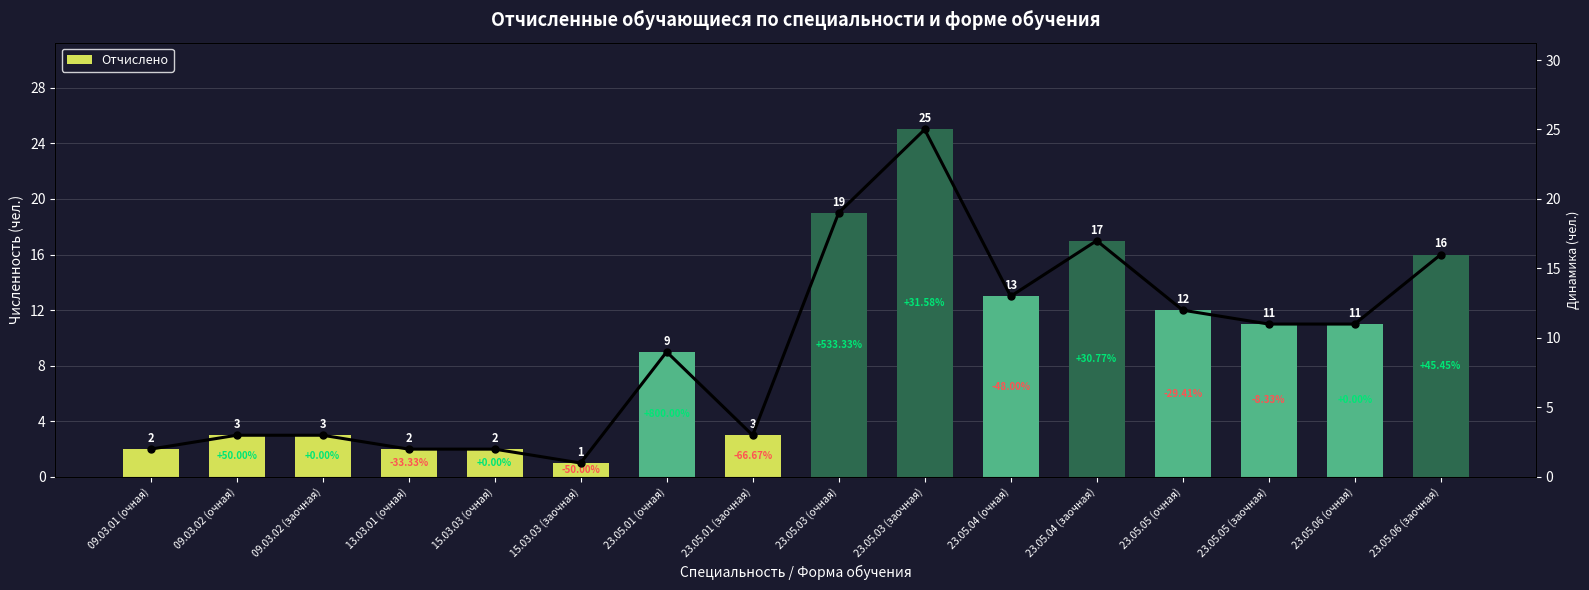

Rank the categories by value from lowest to highest.

15.03.03 (заочная), 09.03.01 (очная), 13.03.01 (очная), 15.03.03 (очная), 09.03.02 (очная), 09.03.02 (заочная), 23.05.01 (заочная), 23.05.01 (очная), 23.05.05 (заочная), 23.05.06 (очная), 23.05.05 (очная), 23.05.04 (очная), 23.05.06 (заочная), 23.05.04 (заочная), 23.05.03 (очная), 23.05.03 (заочная)